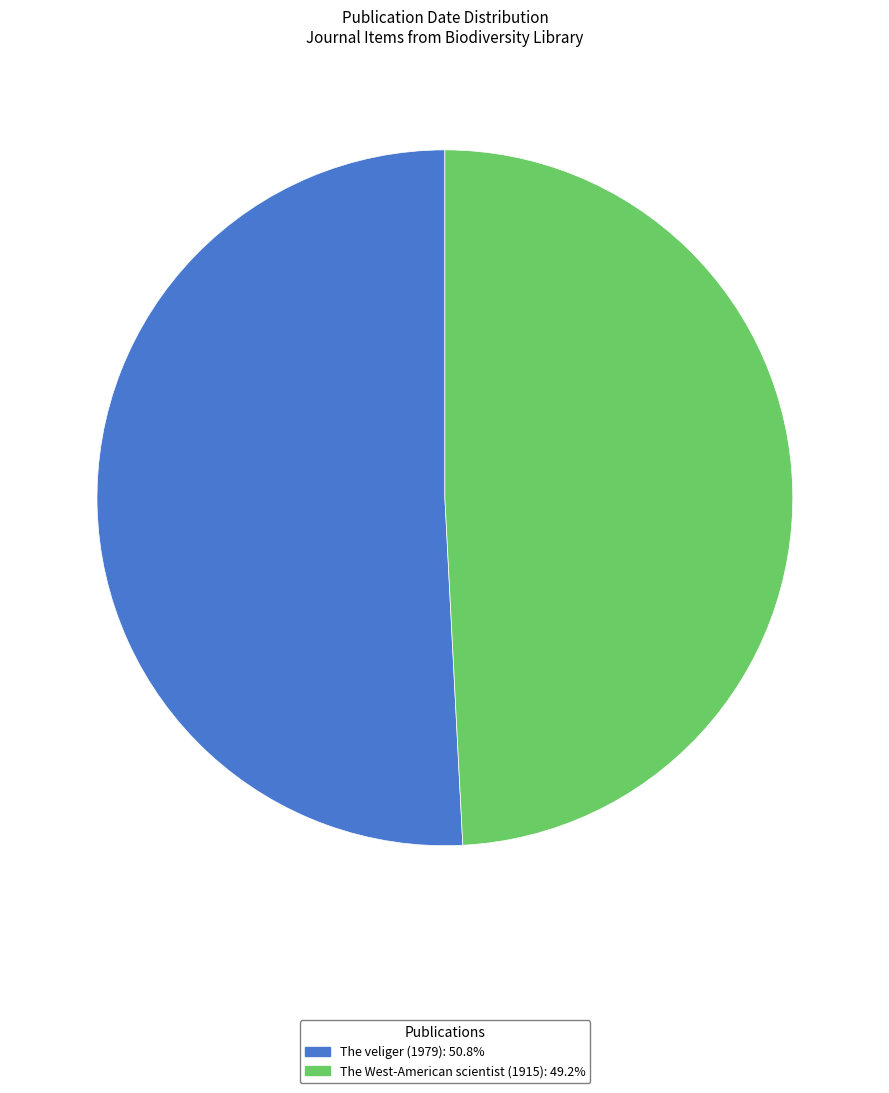

Rank the categories by value from lowest to highest.

The West-American scientist (1915), The veliger (1979)